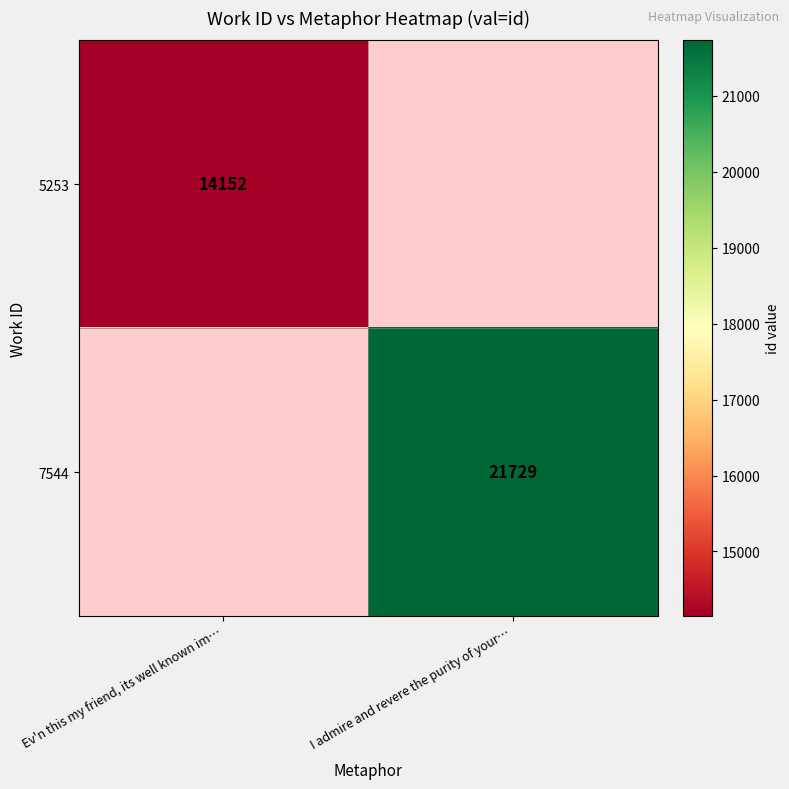

Which label corresponds to the largest value in the chart?

I admire and revere the purity of your…